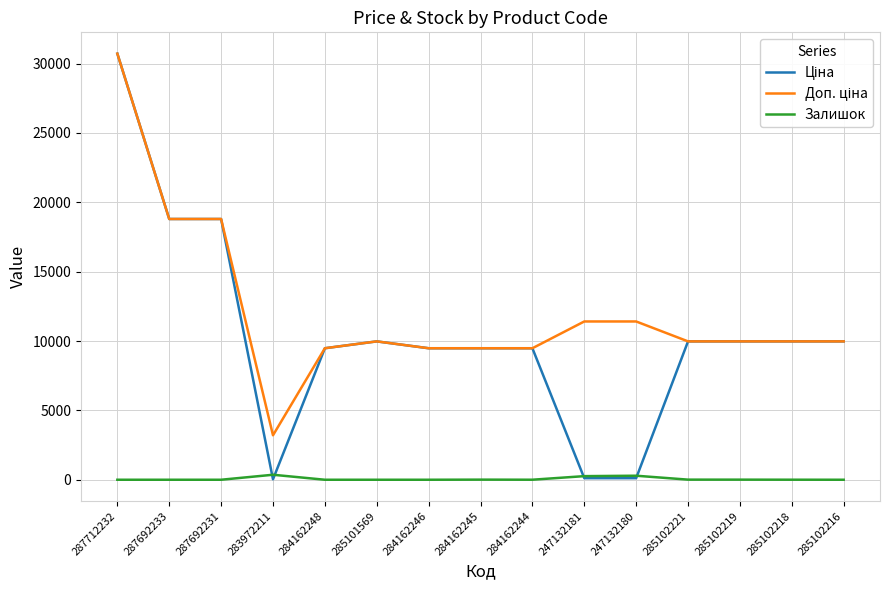

At how many categories does at least one series exceed 4157?

14